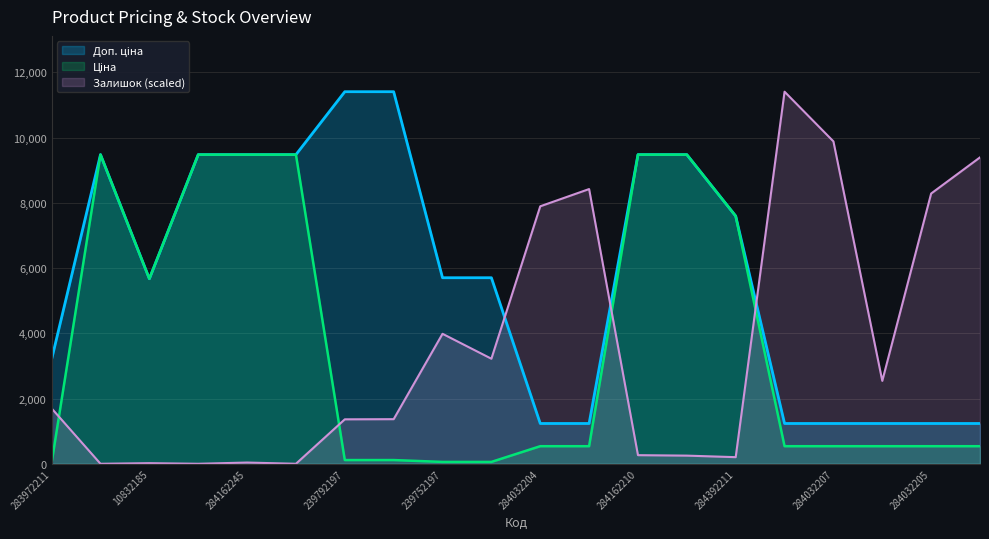

At which category is the sum across all series the highest?

284162210